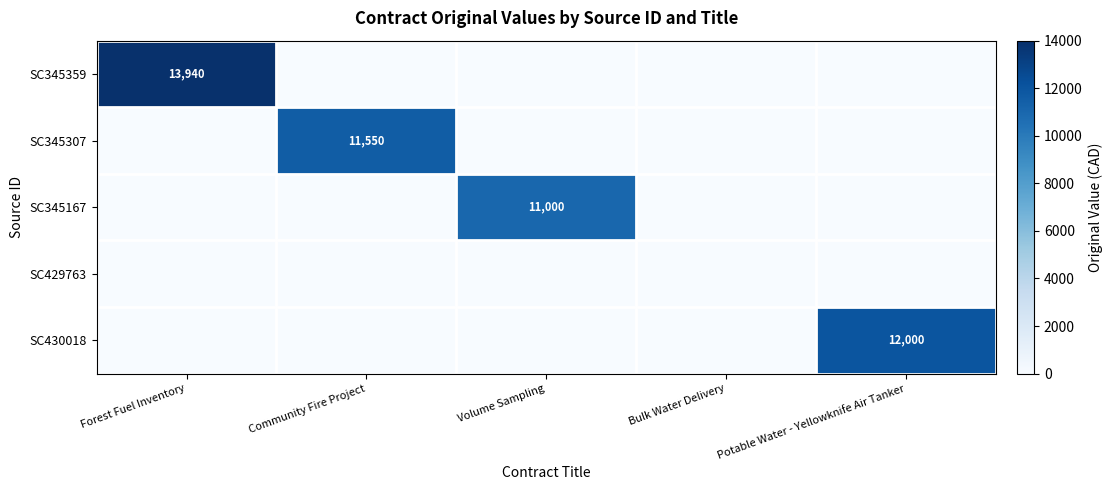

Rank the series at Community Fire Project from lowest to highest value.

SC345359, SC345167, SC429763, SC430018, SC345307